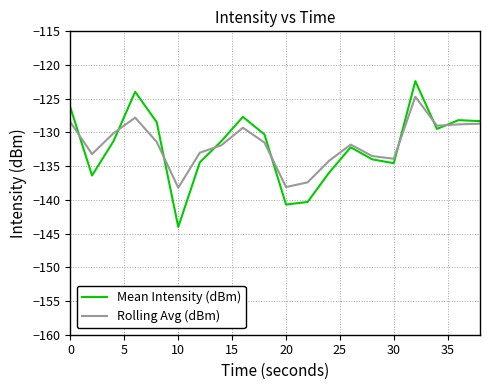

Which series has the widest spread of values?

Mean Intensity (dBm)